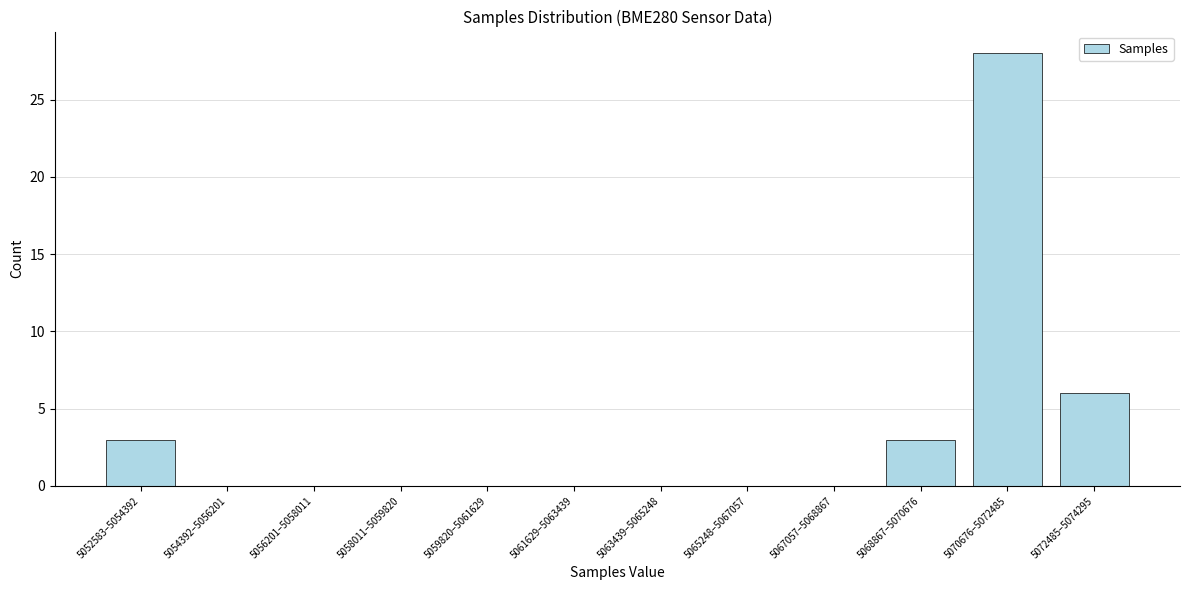

Reading left to right, list all the values displayed in this chart.

5052583–5054392=3	5054392–5056201=0	5056201–5058011=0	5058011–5059820=0	5059820–5061629=0	5061629–5063439=0	5063439–5065248=0	5065248–5067057=0	5067057–5068867=0	5068867–5070676=3	5070676–5072485=28	5072485–5074295=6